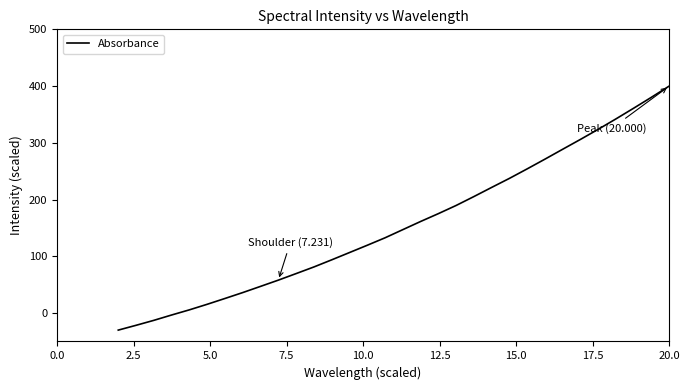

What is the smallest value displayed?

-30.0